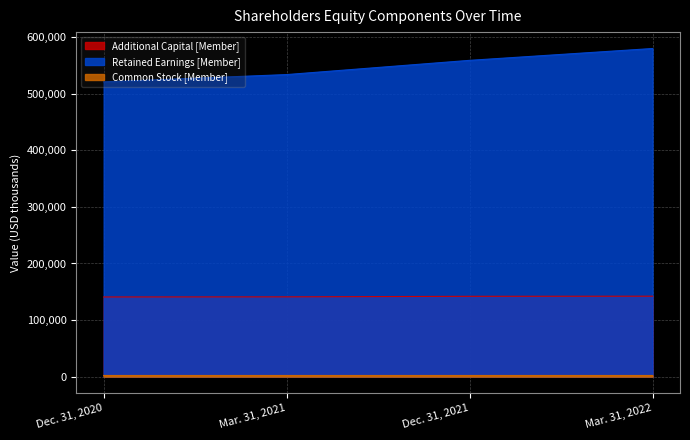

Reading left to right, what are all the values shown in this chart?

Additional Capital [Member]: 140820	141024	141979	142185
Retained Earnings [Member]: 521103	533980	559139	580063
Common Stock [Member]: 2007	2008	2009	2010